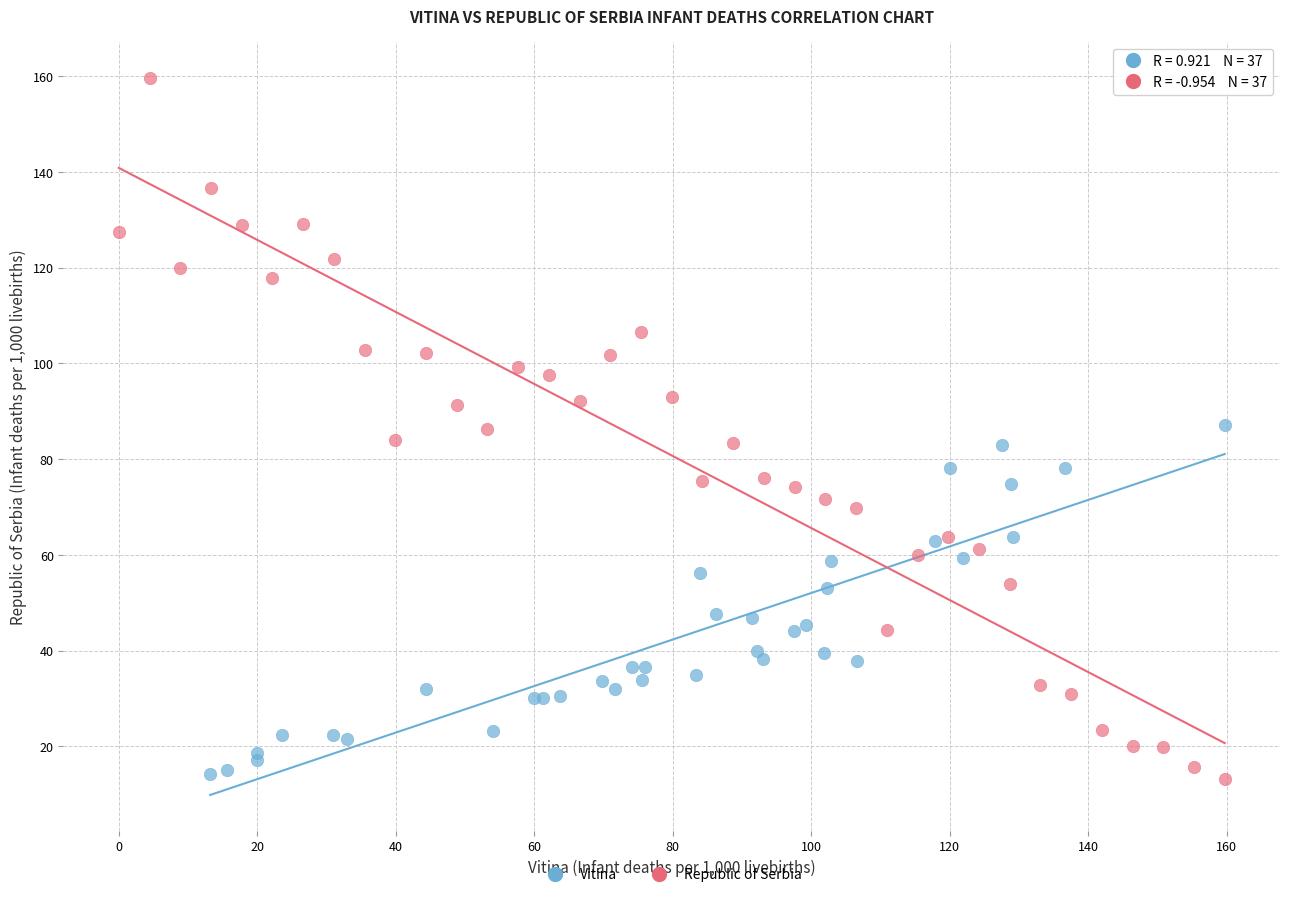

Which series reaches the maximum Y coordinate?

Republic of Serbia